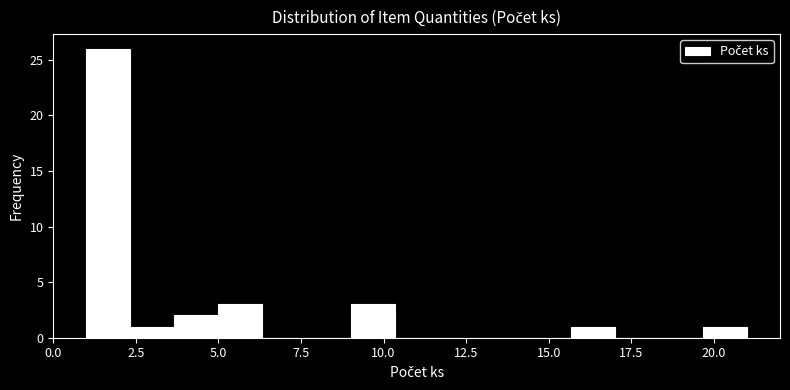

Read against the x-axis, roughly where is the centre of the tallest bar?

1.5